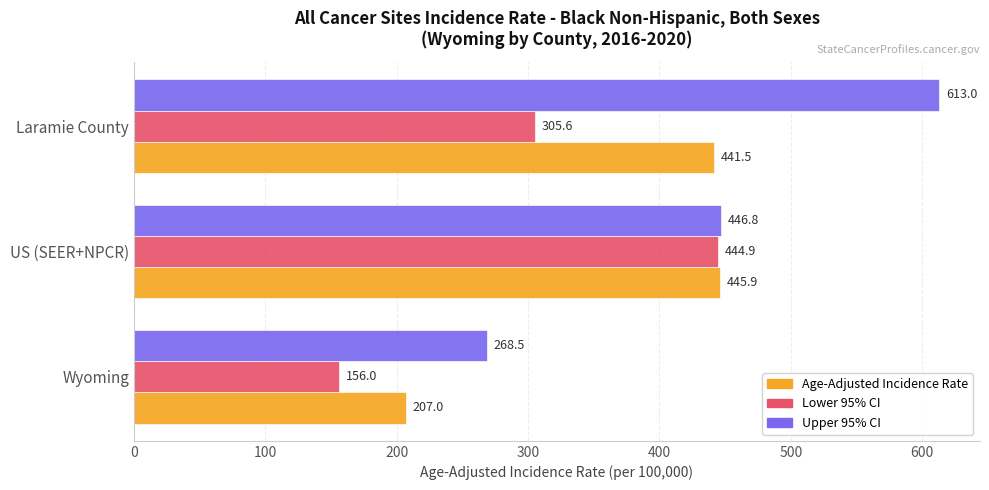

At which category is the sum across all series the highest?

Laramie County